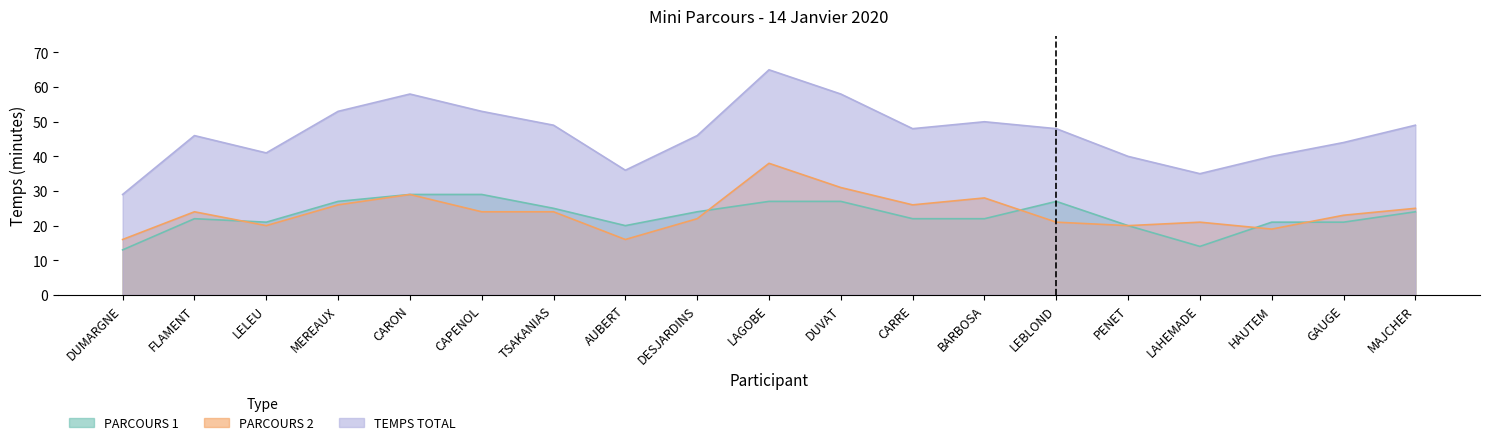

Rank the categories by TEMPS TOTAL value from highest to lowest.

LAGOBE, CARON, DUVAT, MEREAUX, CAPENOL, BARBOSA, TSAKANIAS, MAJCHER, CARRE, LEBLOND, FLAMENT, DESJARDINS, GAUGE, LELEU, PENET, HAUTEM, AUBERT, LAHEMADE, DUMARGNE